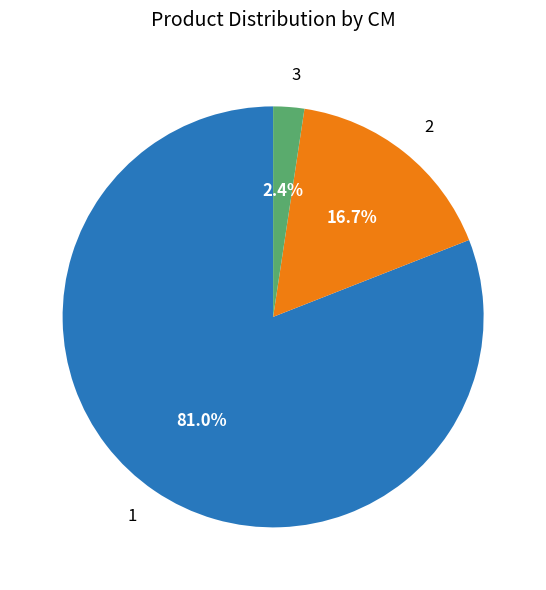

To the nearest percent, what portion does 2 represent?

17%